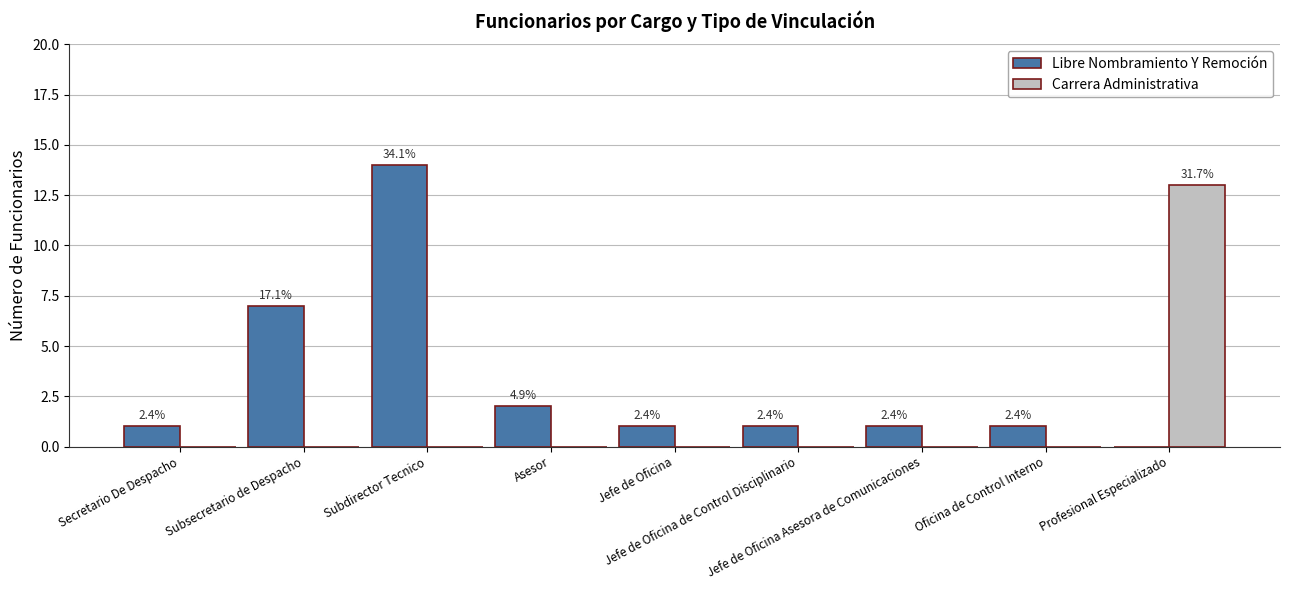

What is the sum of all Carrera Administrativa values?

13